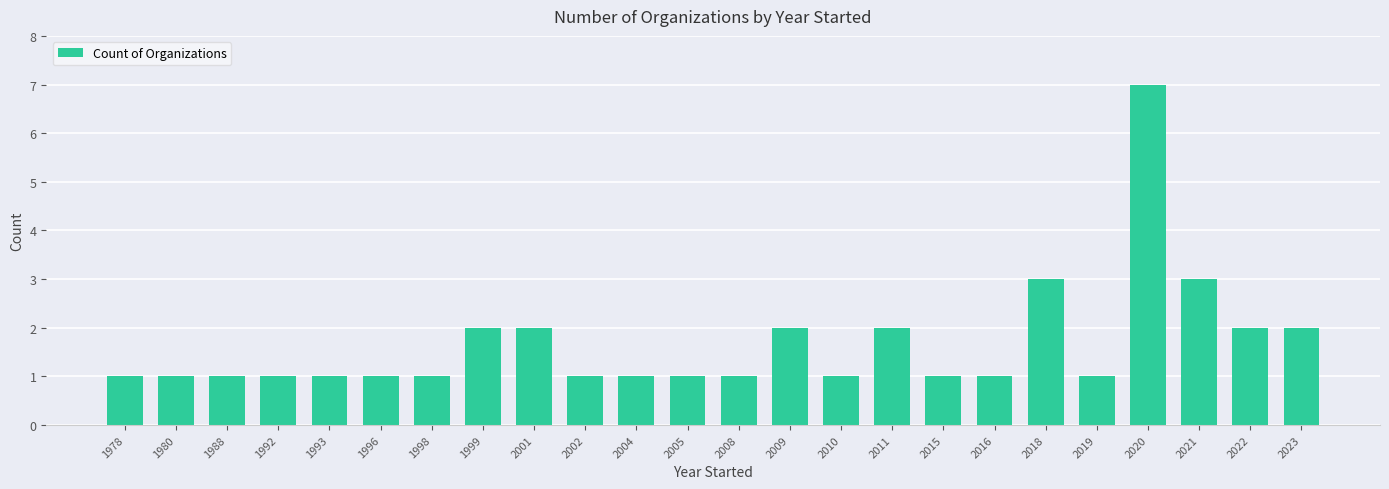

What is the change in value from 2015 to 2021?

+2